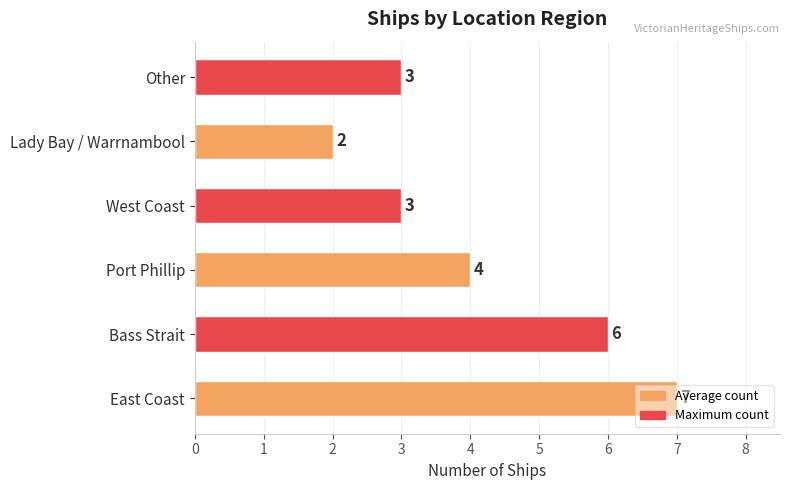

How many bars are there in total?

6